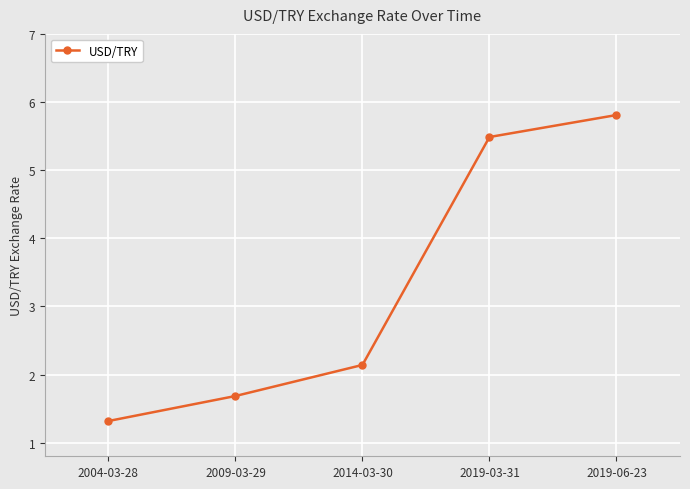

Rank the categories by value from highest to lowest.

2019-06-23, 2019-03-31, 2014-03-30, 2009-03-29, 2004-03-28